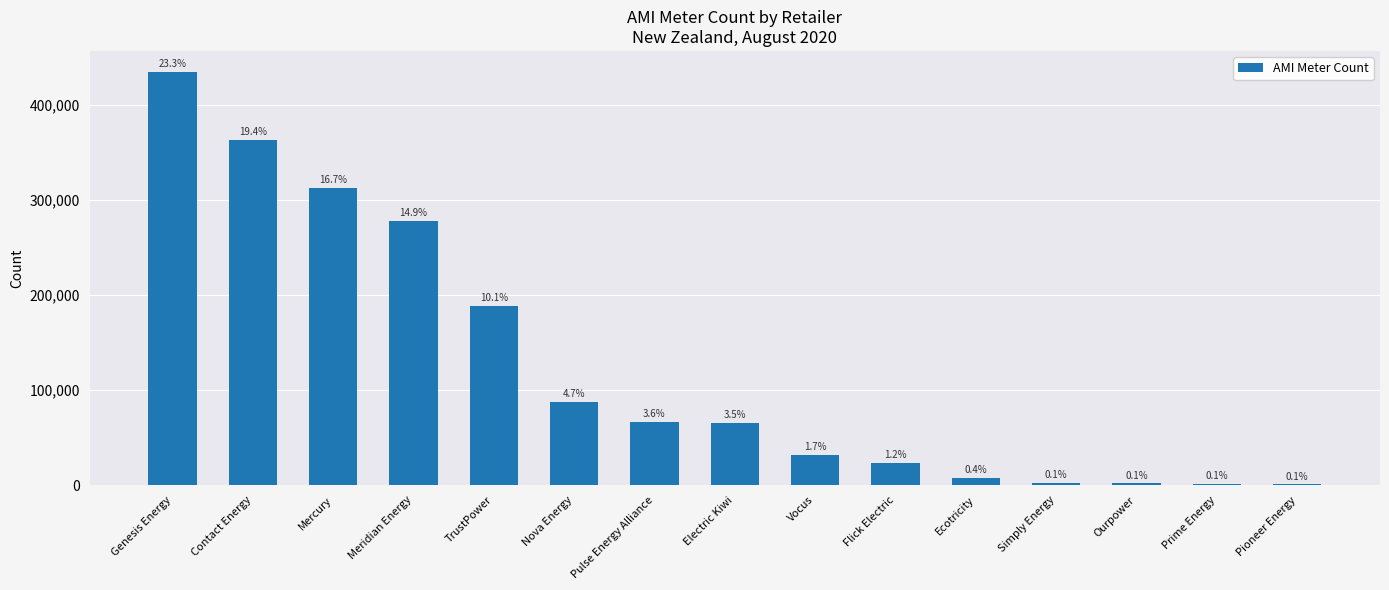

What is the minimum value shown in the chart?

901